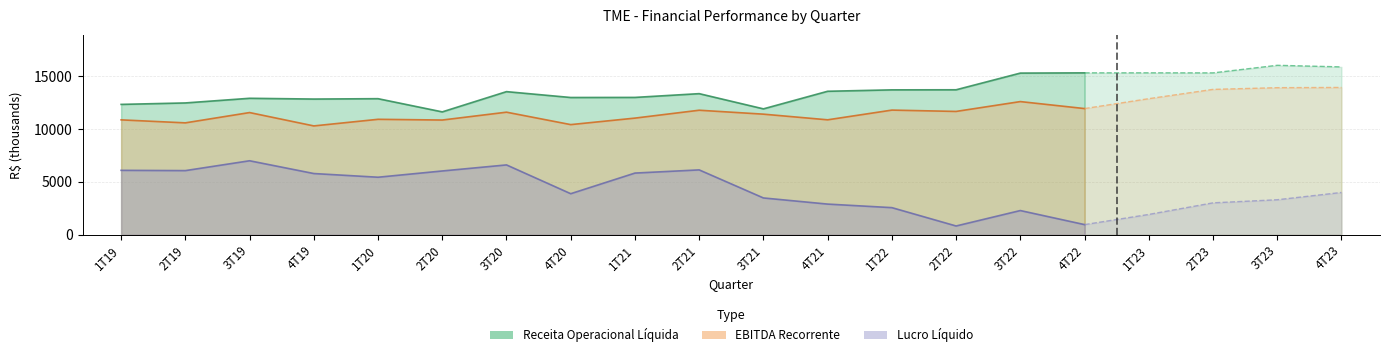

What is the sum of the EBITDA recorrente values at 2T19 and 4T23?

24510